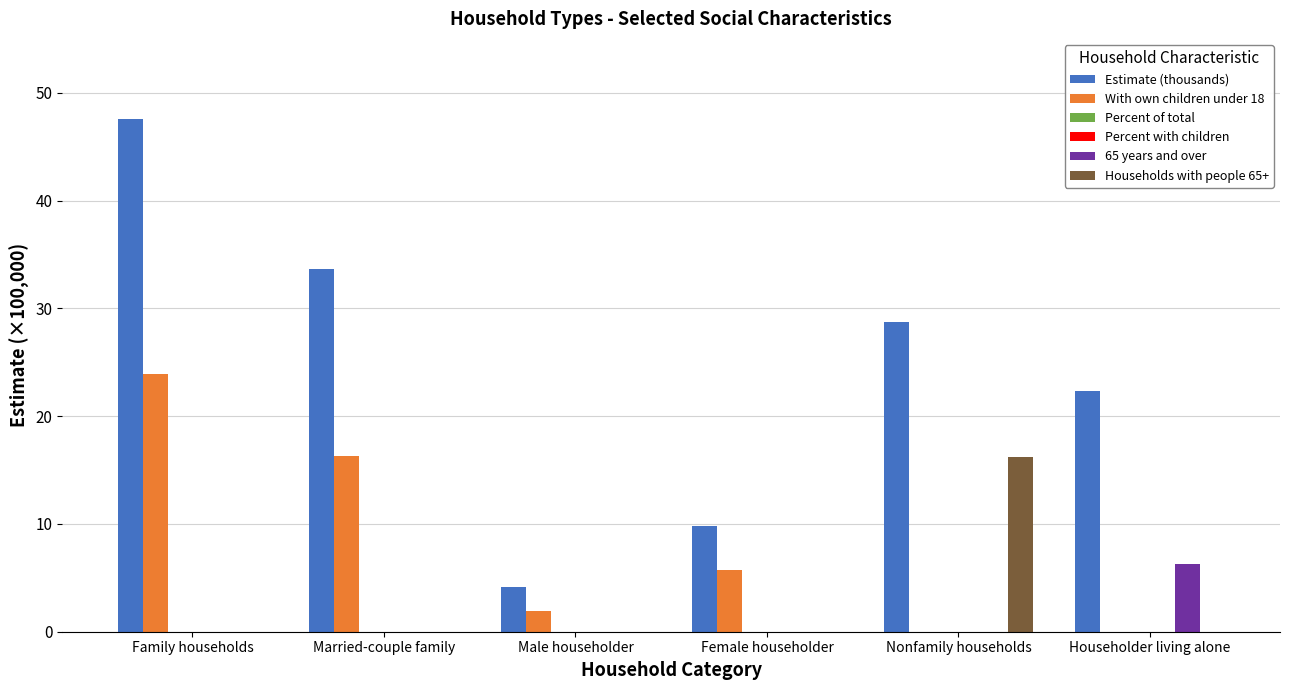

What is the total value across all series at Householder living alone?

28.6